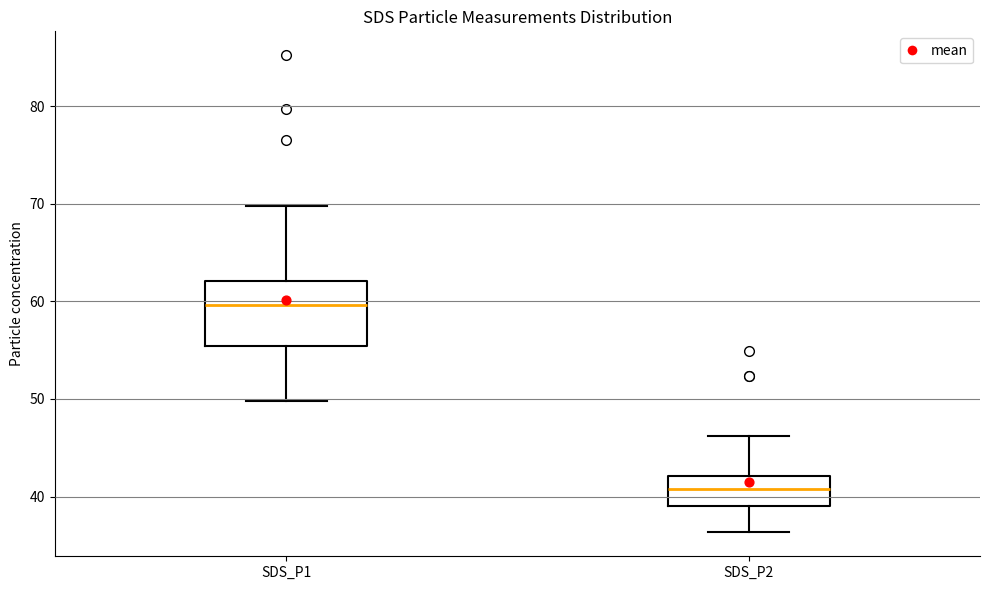

Reading left to right, read every box against the y-axis: the position of its median line, the range the box covers, and the ends of its whiskers. The values are not printed on the chart, so give them approximately, as read against the axis.

SDS_P1: median 60, box 55 to 62, whiskers 50 to 70
SDS_P2: median 41, box 39 to 42, whiskers 36 to 46